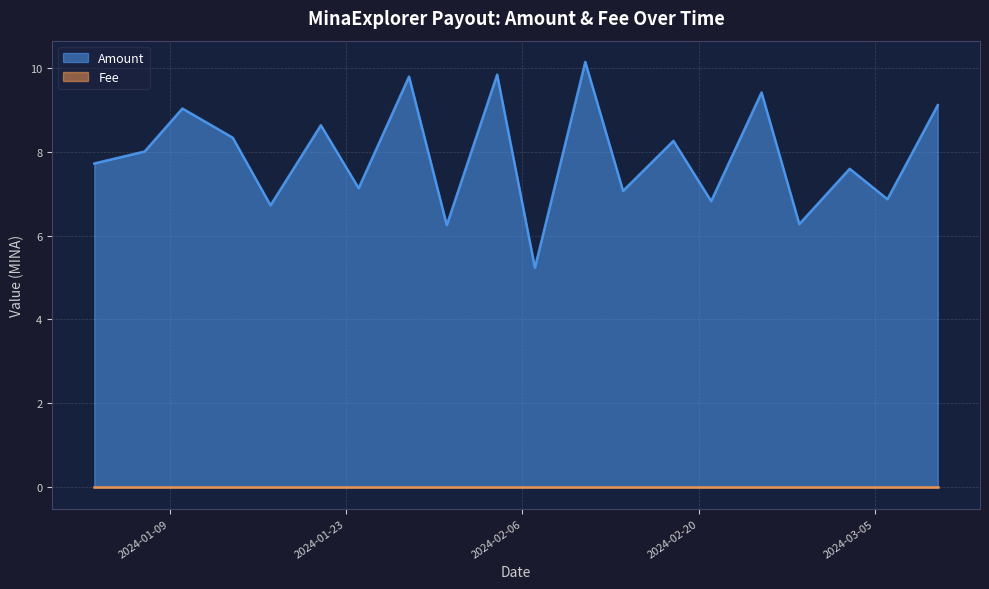

Rank the categories by value from lowest to highest.

2024-02-07, 2024-01-31, 2024-02-28, 2024-01-17, 2024-02-21, 2024-03-06, 2024-02-14, 2024-01-24, 2024-03-03, 2024-01-03, 2024-01-07, 2024-02-18, 2024-01-14, 2024-01-21, 2024-01-10, 2024-03-10, 2024-02-25, 2024-01-28, 2024-02-04, 2024-02-11